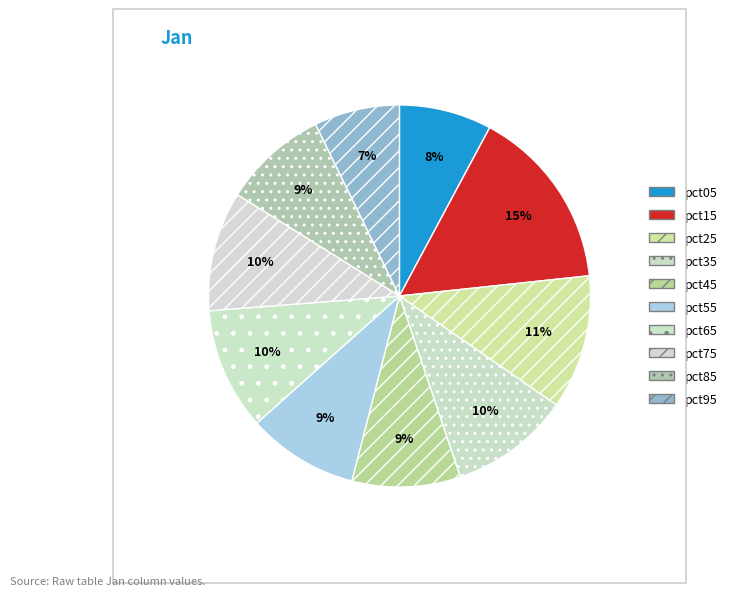

Which slice is the largest?

pct15